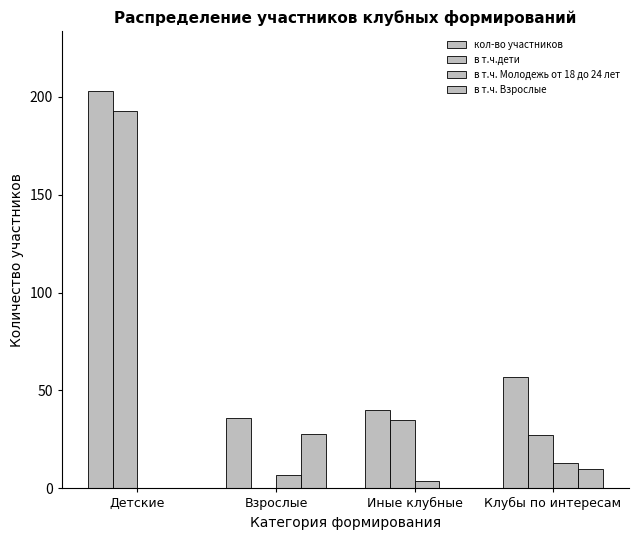

What position from the left is Взрослые?

2